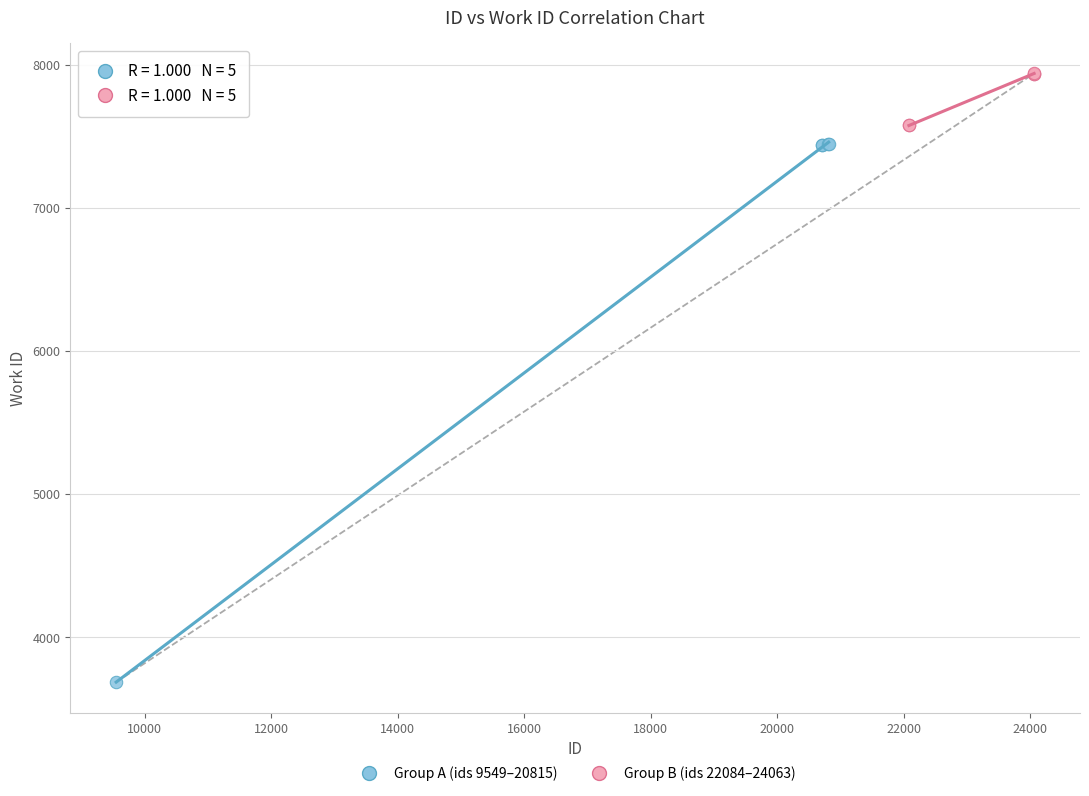

Which series contains the highest Y value?

Group B (ids 22084–24063)